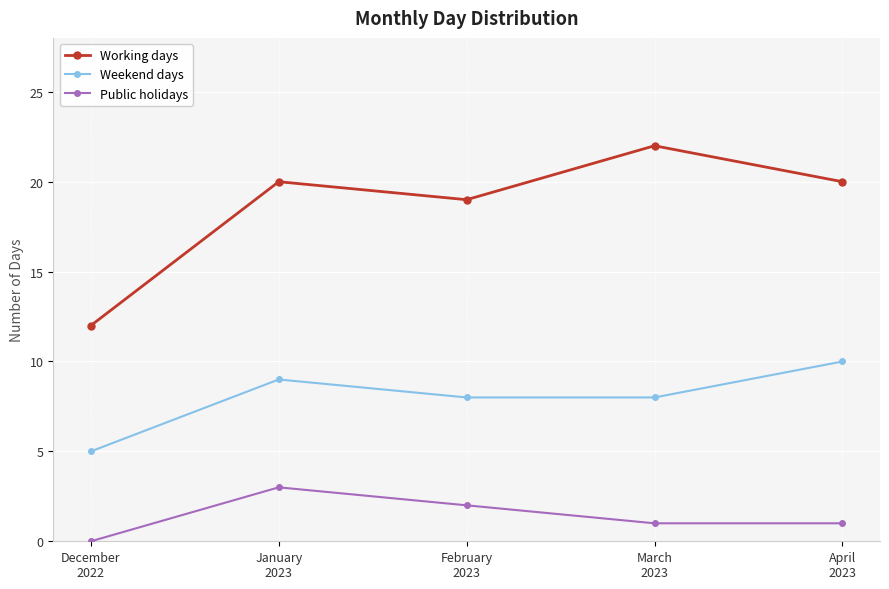

How many interior local peaks does the Working days series have?

2